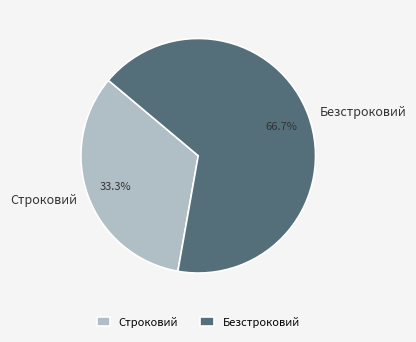

To the nearest percent, what is the combined percentage of Безстроковий and Строковий?

100%